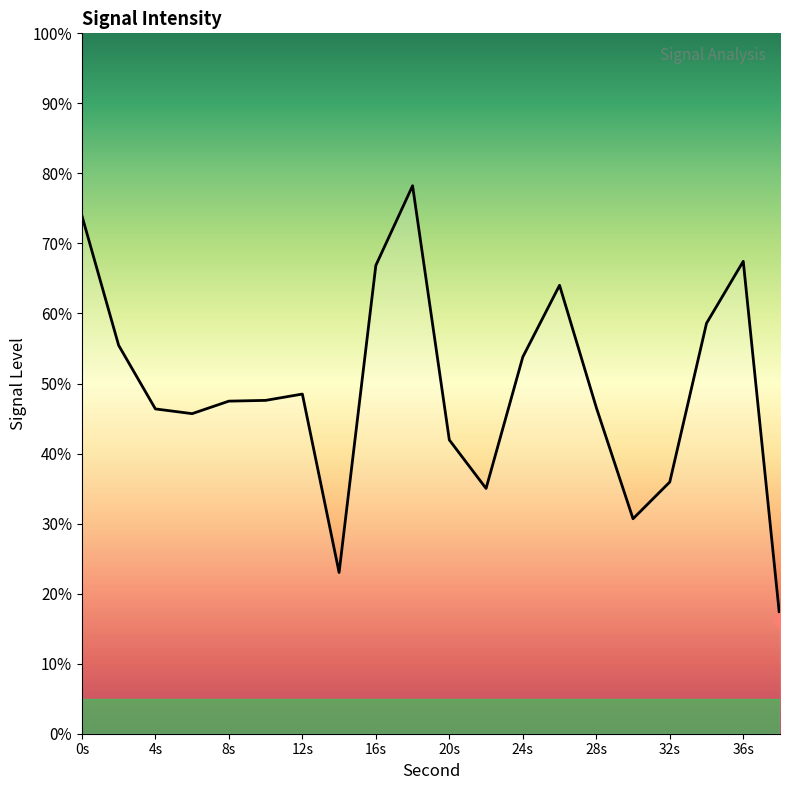

What is the smallest value displayed?

16.3